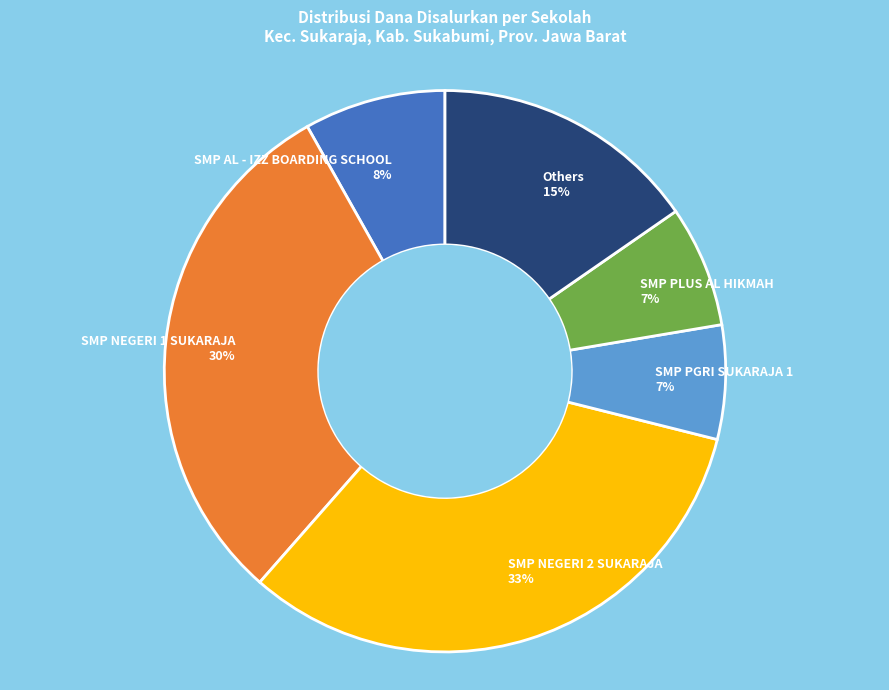

Combined, do SMP NEGERI 1 SUKARAJA and SMP AL - IZZ BOARDING SCHOOL account for over 50%?

No